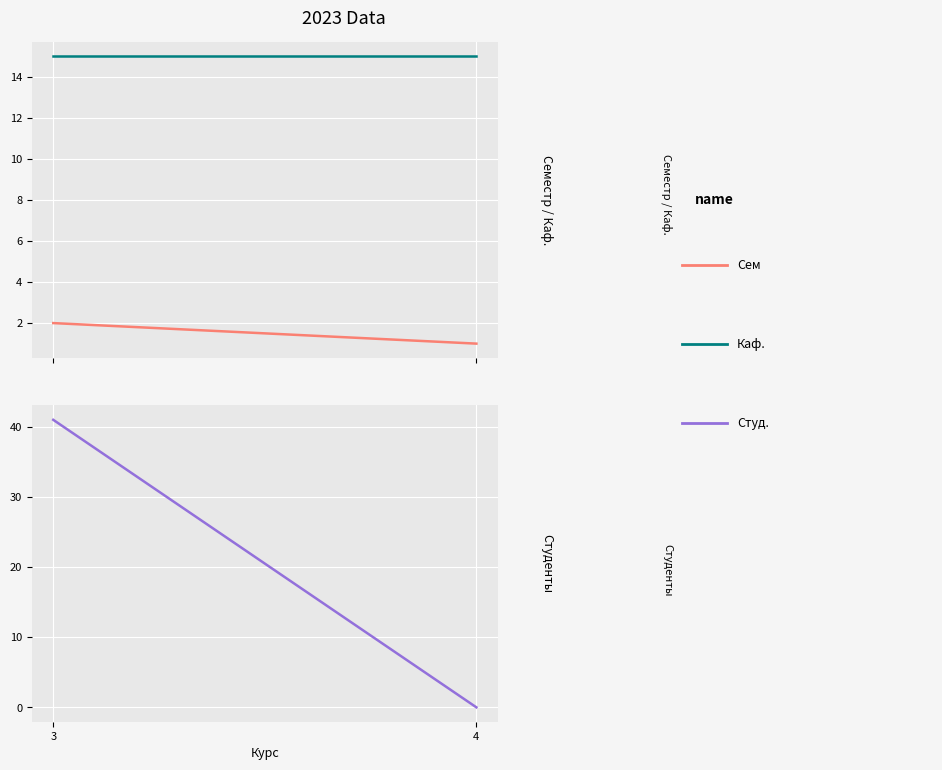

How many values in Студ. are above zero?

1